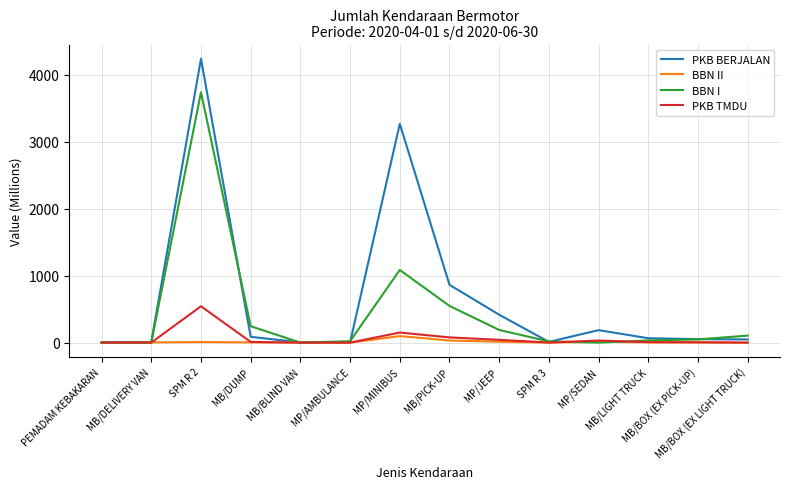

List the series in order of their peak value, highest first.

PKB BERJALAN, BBN I, PKB TMDU, BBN II